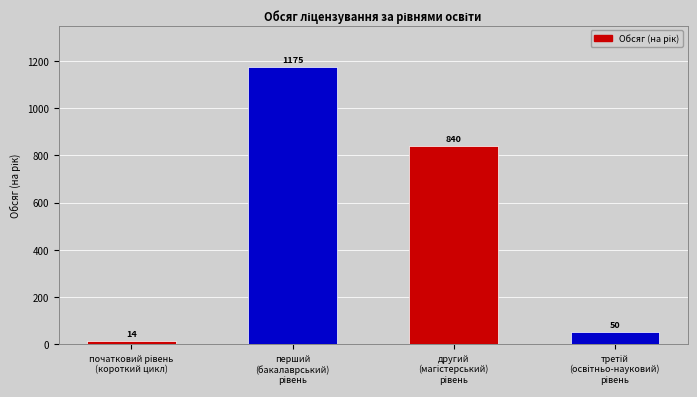

Reading left to right, transcribe all the data shown in this chart.

14	1175	840	50